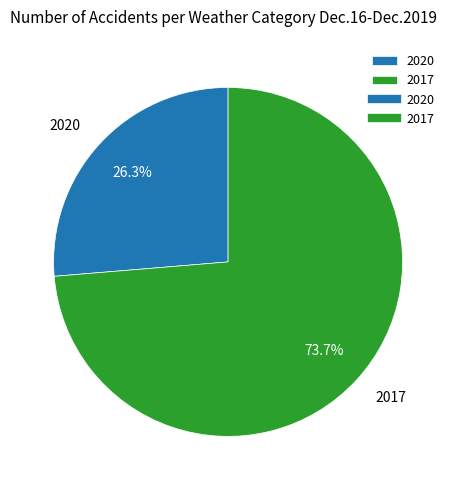

Is it true that 2020 is 26% of the pie?

True